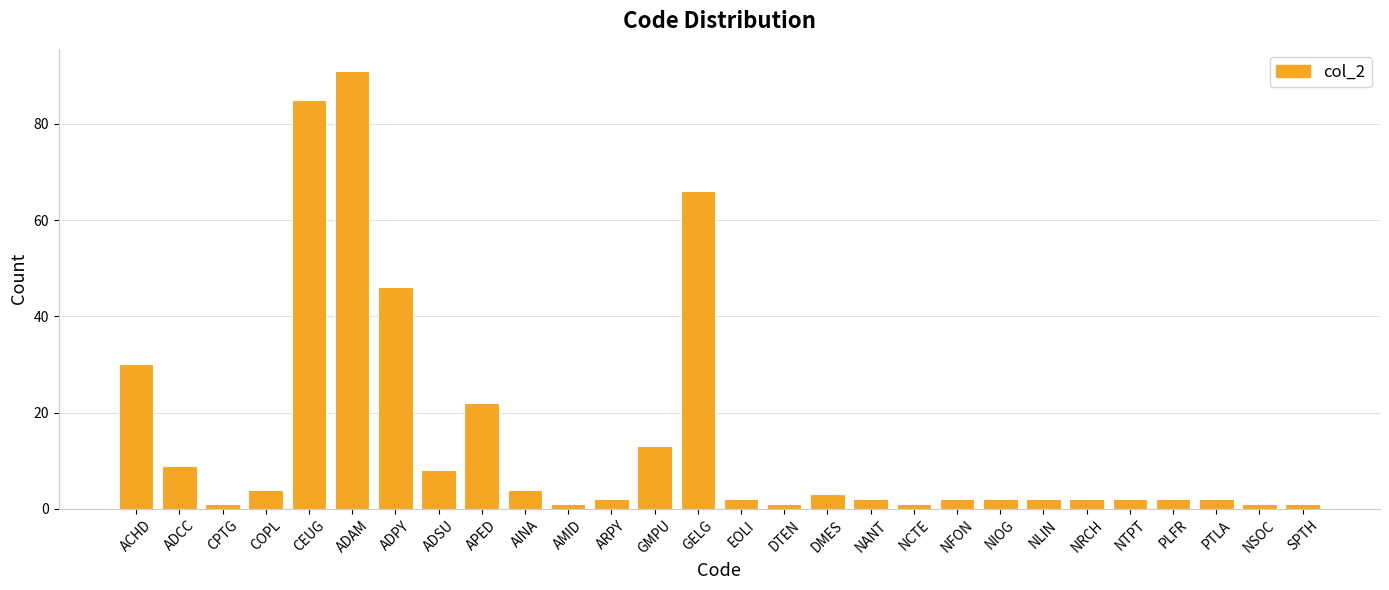

At which label does the data first exceed 2?

ACHD